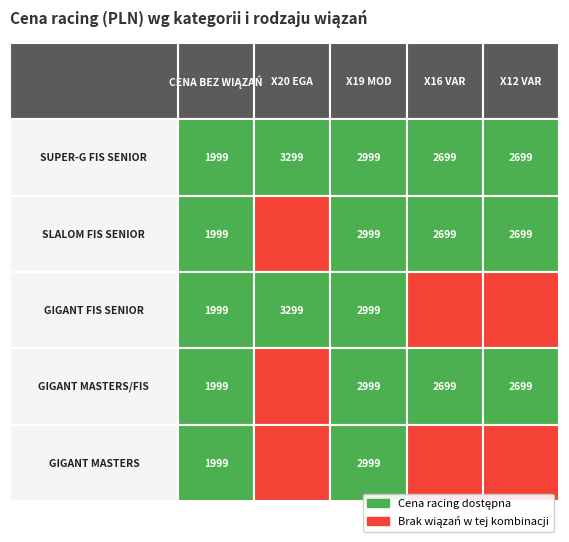

Reading left to right, extract all data points from this chart.

SUPER-G FIS SENIOR: CENA BEZ WIĄZAŃ=1999	X20 EGA=3299	X19 MOD=2999	X16 VAR=2699	X12 VAR=2699
SLALOM FIS SENIOR: CENA BEZ WIĄZAŃ=1999	X20 EGA=0	X19 MOD=2999	X16 VAR=2699	X12 VAR=2699
GIGANT FIS SENIOR: CENA BEZ WIĄZAŃ=1999	X20 EGA=3299	X19 MOD=2999	X16 VAR=0	X12 VAR=0
GIGANT MASTERS/FIS: CENA BEZ WIĄZAŃ=1999	X20 EGA=0	X19 MOD=2999	X16 VAR=2699	X12 VAR=2699
GIGANT MASTERS: CENA BEZ WIĄZAŃ=1999	X20 EGA=0	X19 MOD=2999	X16 VAR=0	X12 VAR=0